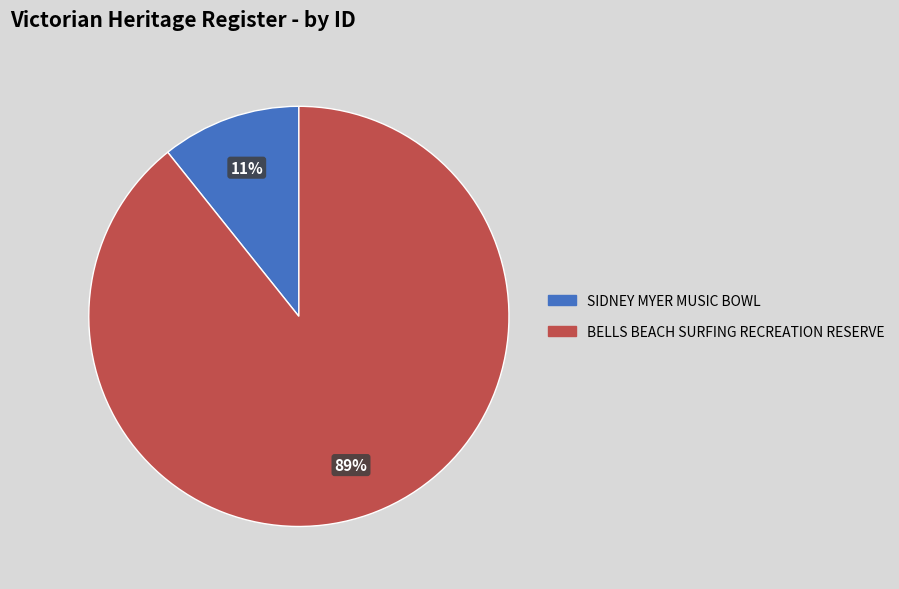

What percentage is the BELLS BEACH SURFING RECREATION RESERVE slice, to the nearest percent?

89%